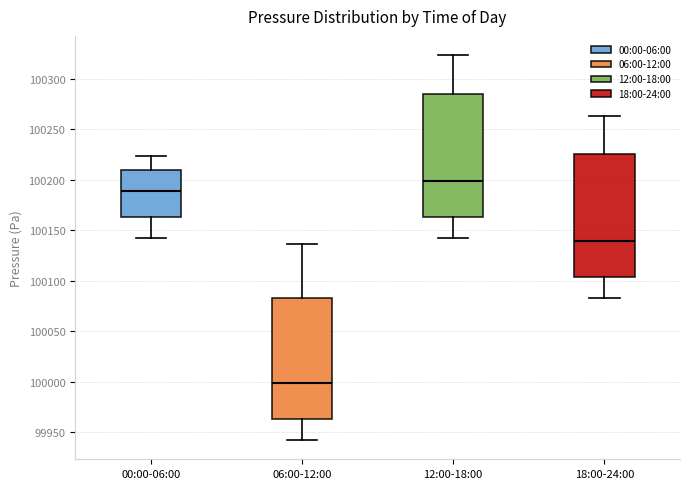

Reading left to right, read every box against the y-axis: the position of its median line, the range the box covers, and the ends of its whiskers. The values are not printed on the chart, so give them approximately, as read against the axis.

00:00-06:00: median 100190, box 100165 to 100210, whiskers 100145 to 100225
06:00-12:00: median 100000, box 99965 to 100085, whiskers 99945 to 100135
12:00-18:00: median 100200, box 100165 to 100285, whiskers 100145 to 100325
18:00-24:00: median 100140, box 100105 to 100225, whiskers 100085 to 100265